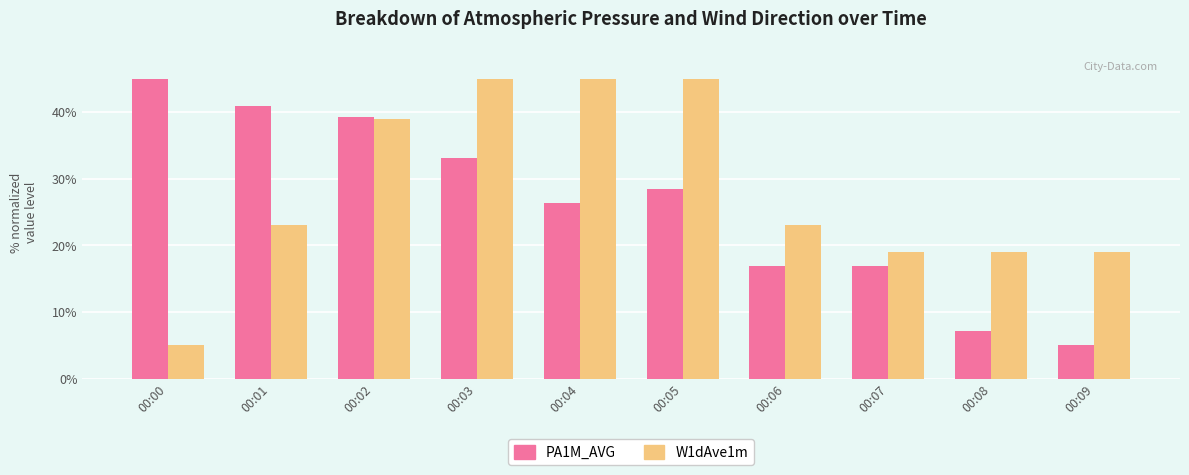

At 00:05, list the series in order from smallest to largest.

PA1M_AVG, W1dAve1m